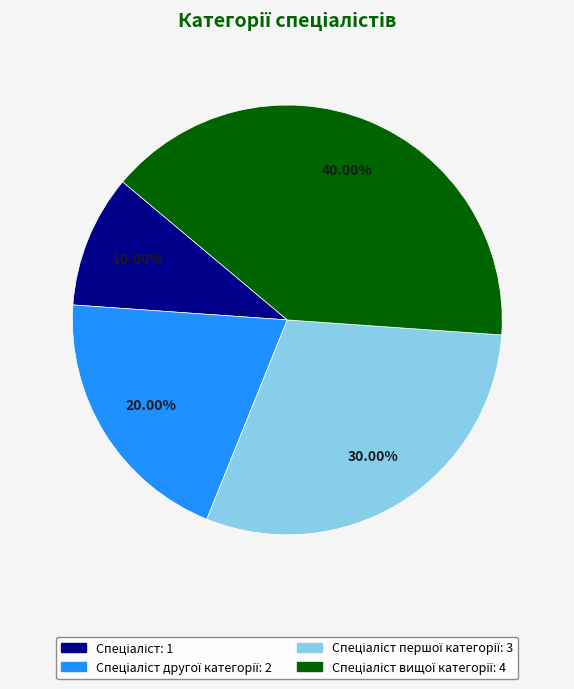

Is there any slice that represents more than half of the pie?

No